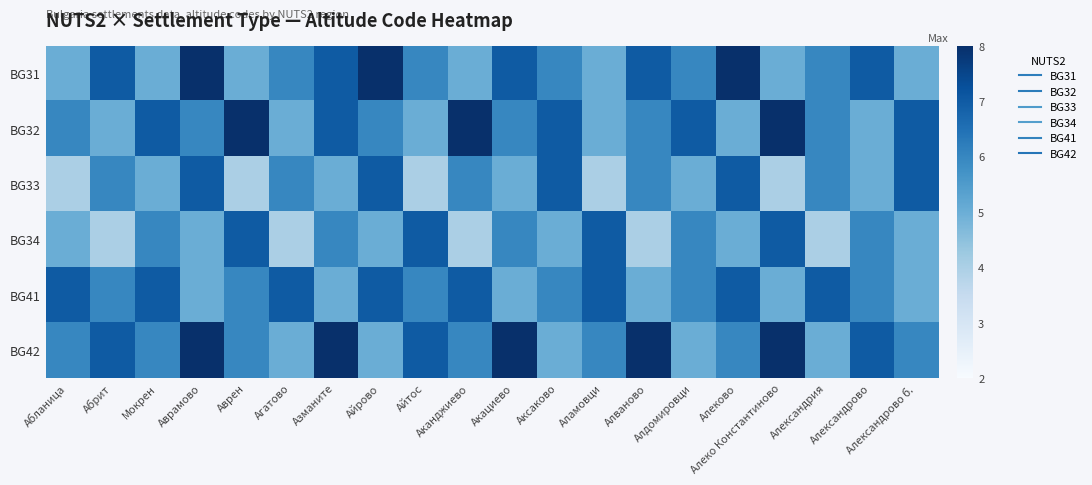

Reading right to left, list all the values displayed in this chart.

BG31: Александрово б.=5	Александрово=7	Александрия=6	Алеко Константиново=5	Алеково=8	Алдомировци=6	Алваново=7	Аламовци=5	Аксаково=6	Акациево=7	Аканджиево=5	Айтос=6	Айрово=8	Азманите=7	Агатово=6	Аврен=5	Аврамово=8	Мокрен=5	Абрит=7	Абланица=5
BG32: Александрово б.=7	Александрово=5	Александрия=6	Алеко Константиново=8	Алеково=5	Алдомировци=7	Алваново=6	Аламовци=5	Аксаково=7	Акациево=6	Аканджиево=8	Айтос=5	Айрово=6	Азманите=7	Агатово=5	Аврен=8	Аврамово=6	Мокрен=7	Абрит=5	Абланица=6
BG33: Александрово б.=7	Александрово=5	Александрия=6	Алеко Константиново=4	Алеково=7	Алдомировци=5	Алваново=6	Аламовци=4	Аксаково=7	Акациево=5	Аканджиево=6	Айтос=4	Айрово=7	Азманите=5	Агатово=6	Аврен=4	Аврамово=7	Мокрен=5	Абрит=6	Абланица=4
BG34: Александрово б.=5	Александрово=6	Александрия=4	Алеко Константиново=7	Алеково=5	Алдомировци=6	Алваново=4	Аламовци=7	Аксаково=5	Акациево=6	Аканджиево=4	Айтос=7	Айрово=5	Азманите=6	Агатово=4	Аврен=7	Аврамово=5	Мокрен=6	Абрит=4	Абланица=5
BG41: Александрово б.=5	Александрово=6	Александрия=7	Алеко Константиново=5	Алеково=7	Алдомировци=6	Алваново=5	Аламовци=7	Аксаково=6	Акациево=5	Аканджиево=7	Айтос=6	Айрово=7	Азманите=5	Агатово=7	Аврен=6	Аврамово=5	Мокрен=7	Абрит=6	Абланица=7
BG42: Александрово б.=6	Александрово=7	Александрия=5	Алеко Константиново=8	Алеково=6	Алдомировци=5	Алваново=8	Аламовци=6	Аксаково=5	Акациево=8	Аканджиево=6	Айтос=7	Айрово=5	Азманите=8	Агатово=5	Аврен=6	Аврамово=8	Мокрен=6	Абрит=7	Абланица=6